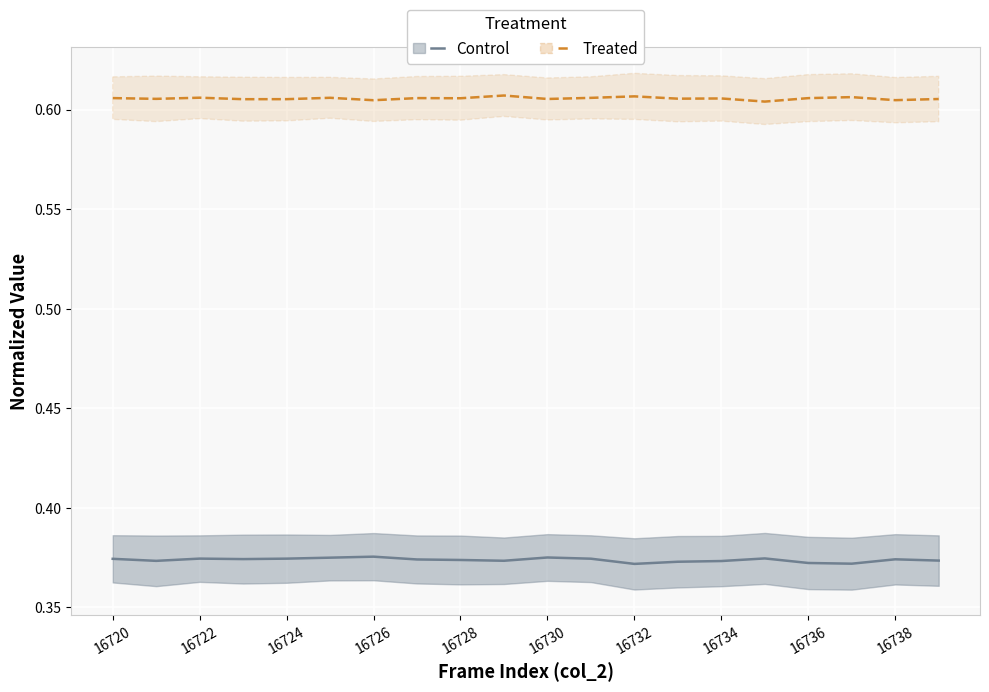

Reading left to right, extract all data points from this chart.

Control: 0.4	0.4	0.4	0.4	0.4	0.4	0.4	0.4	0.4	0.4	0.4	0.4	0.4	0.4	0.4	0.4	0.4	0.4	0.4	0.4
Treated: 0.6	0.6	0.6	0.6	0.6	0.6	0.6	0.6	0.6	0.6	0.6	0.6	0.6	0.6	0.6	0.6	0.6	0.6	0.6	0.6